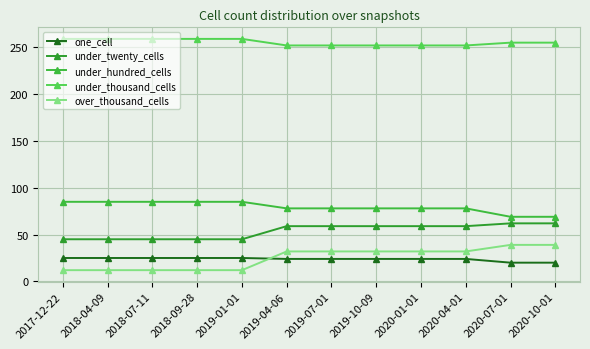

How many data points does each series have?

12